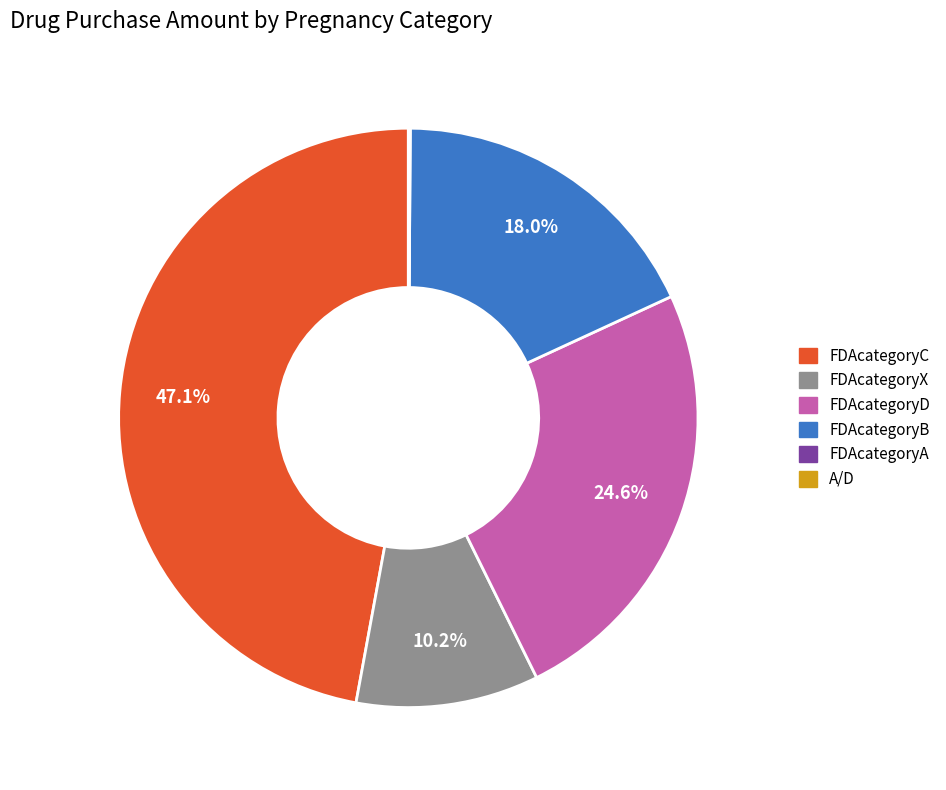

Is there any slice that represents more than half of the pie?

No